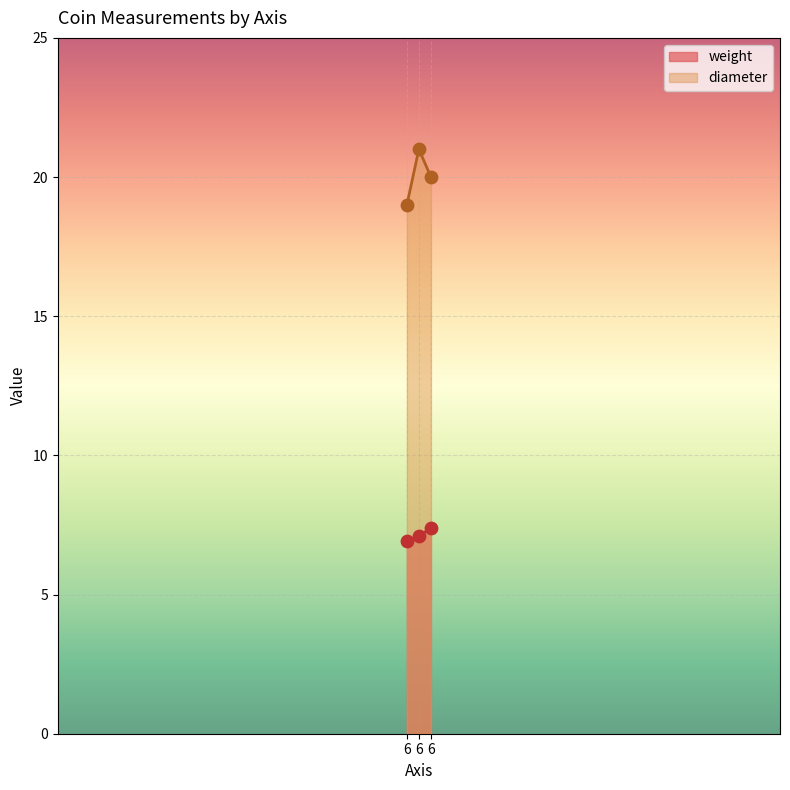

Which series reaches the maximum Y coordinate?

diameter